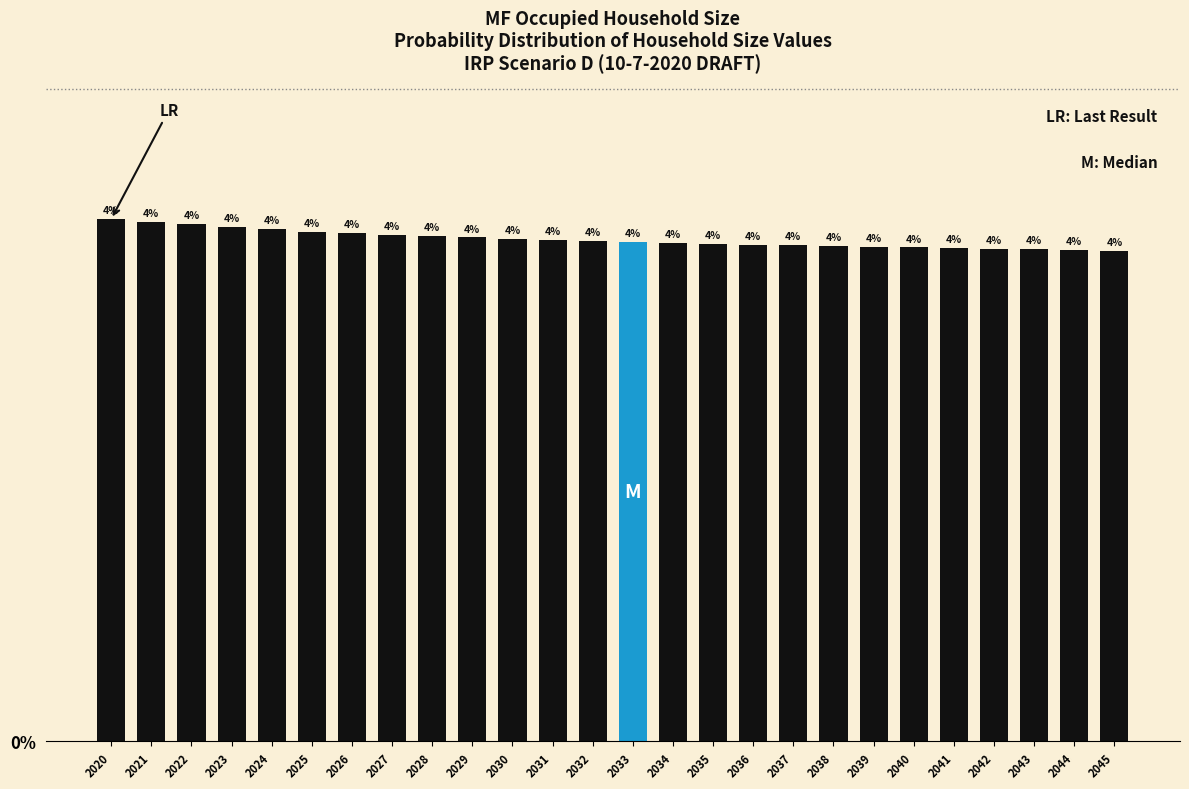

What is the greatest value displayed?

4.0